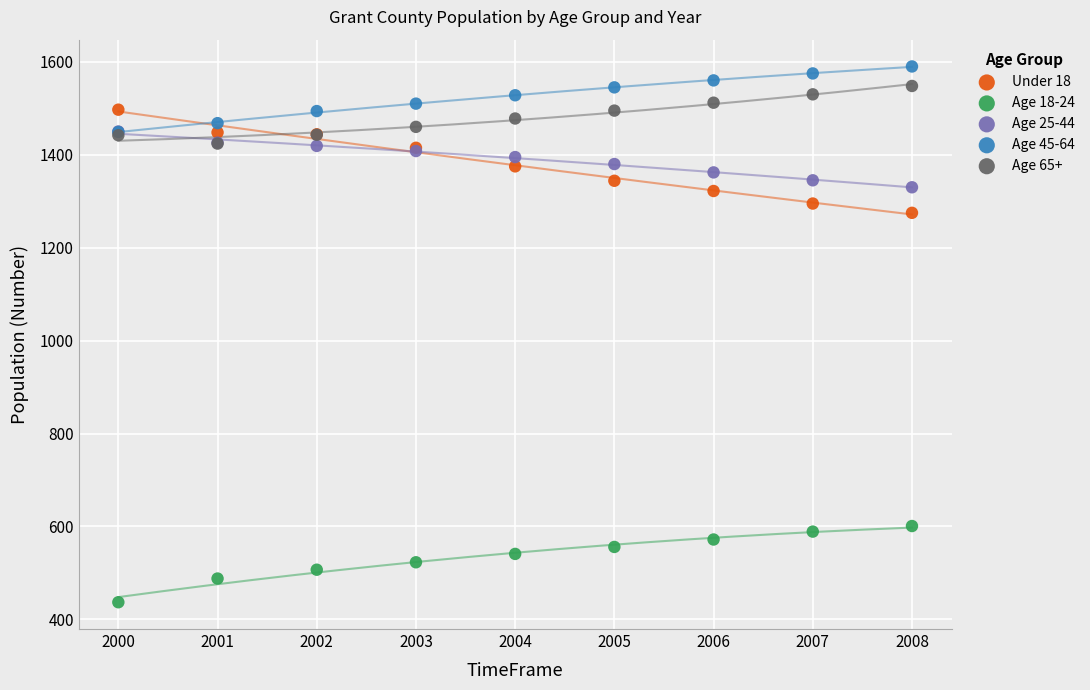

Across all series, what Y value is closest to 1013?

1275